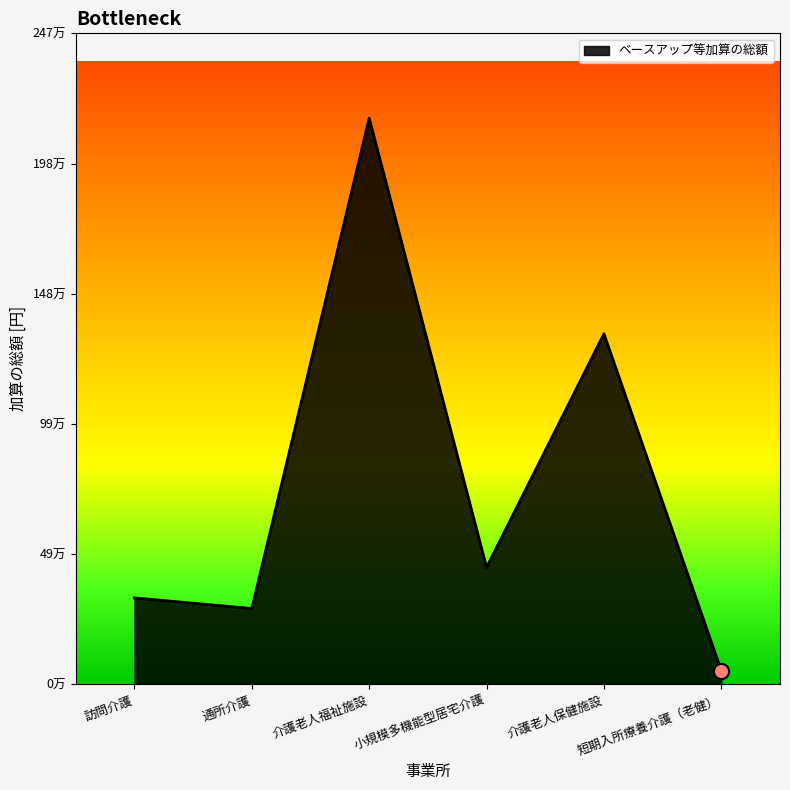

What is the ratio of the value at 訪問介護 to the value at 通所介護?

1.1